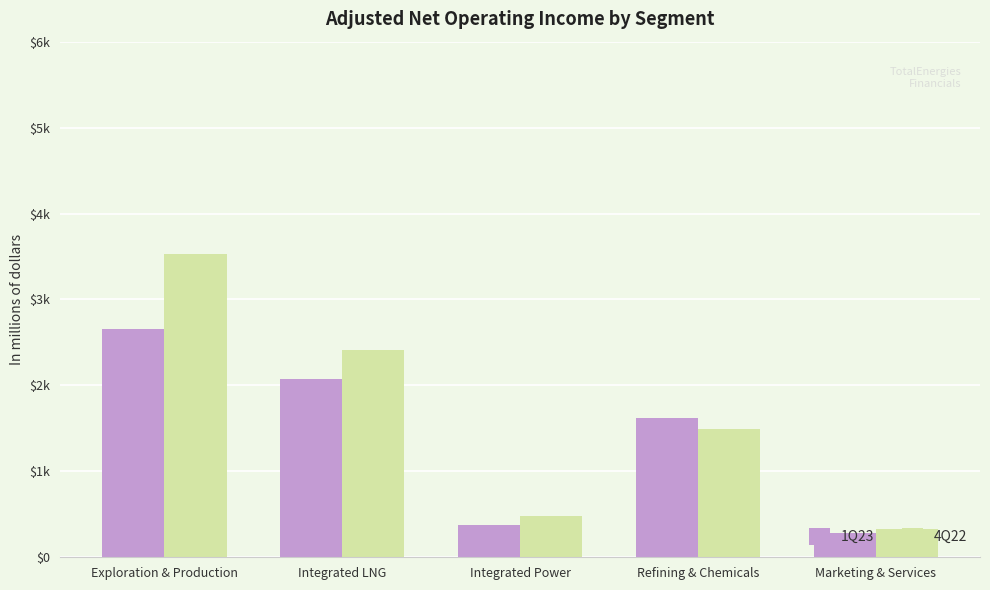

Does the chart contain any negative values?

No